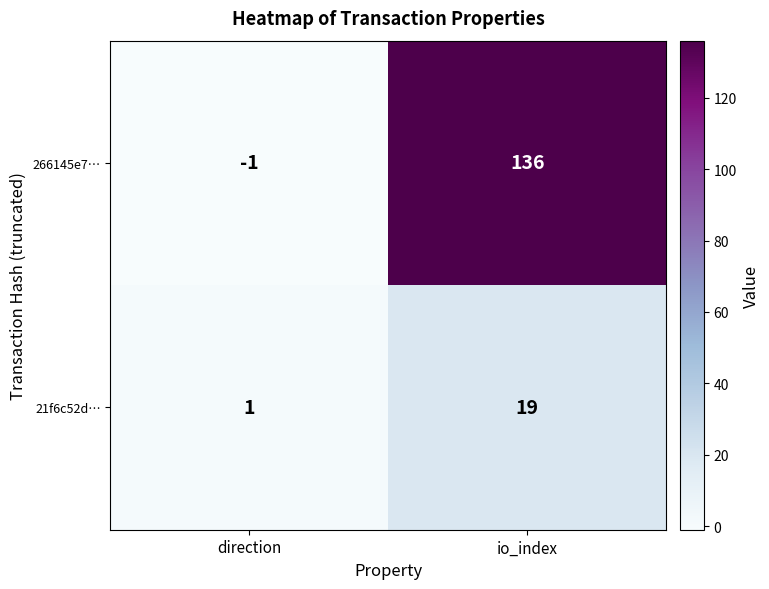

What is the approximate value of 266145e7… at io_index, to the nearest 50?

150